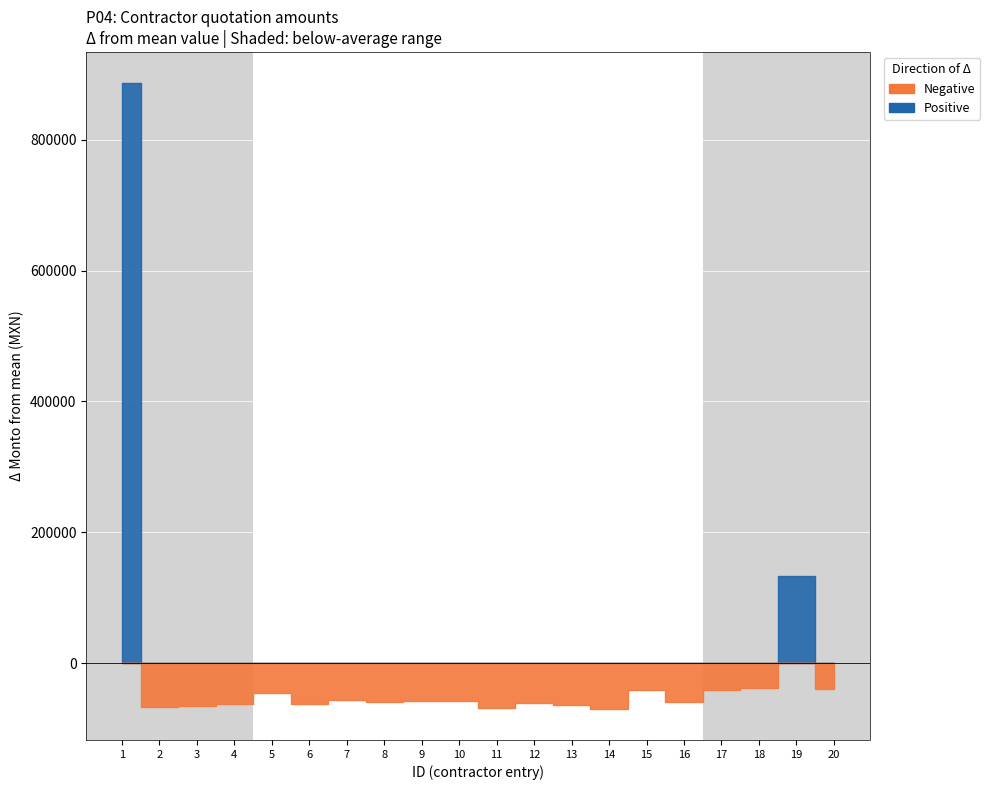

True or false: the data shows 2374.3 at 6.

False